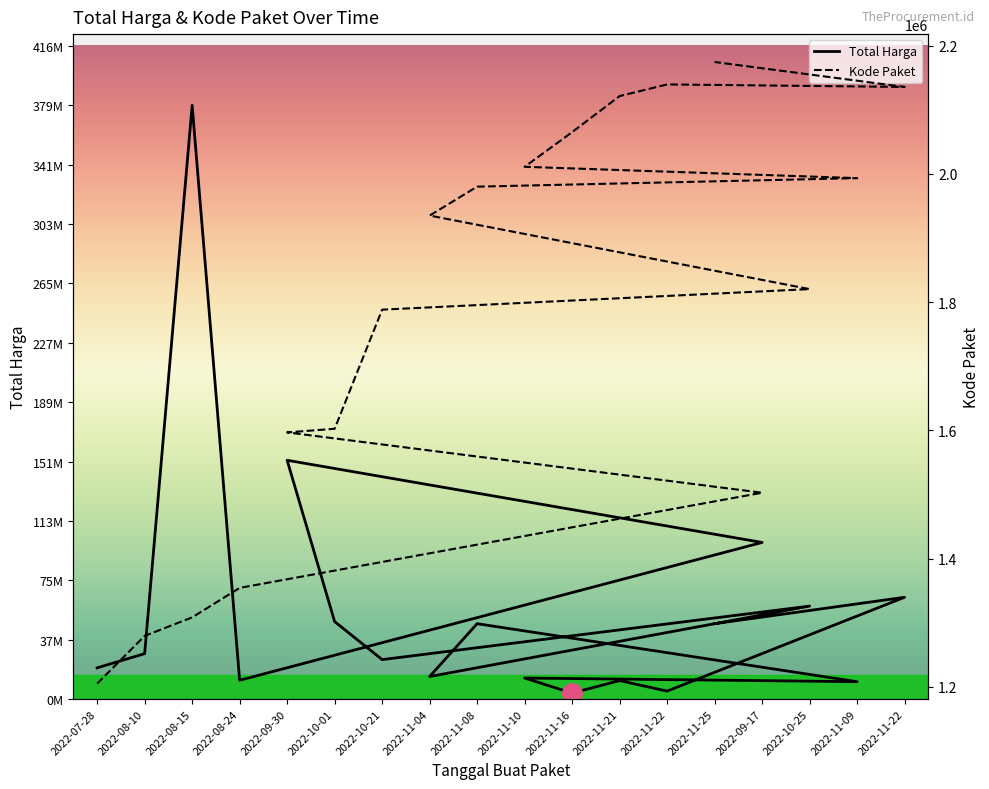

How many interior local valleys does the Total Harga series have?

6